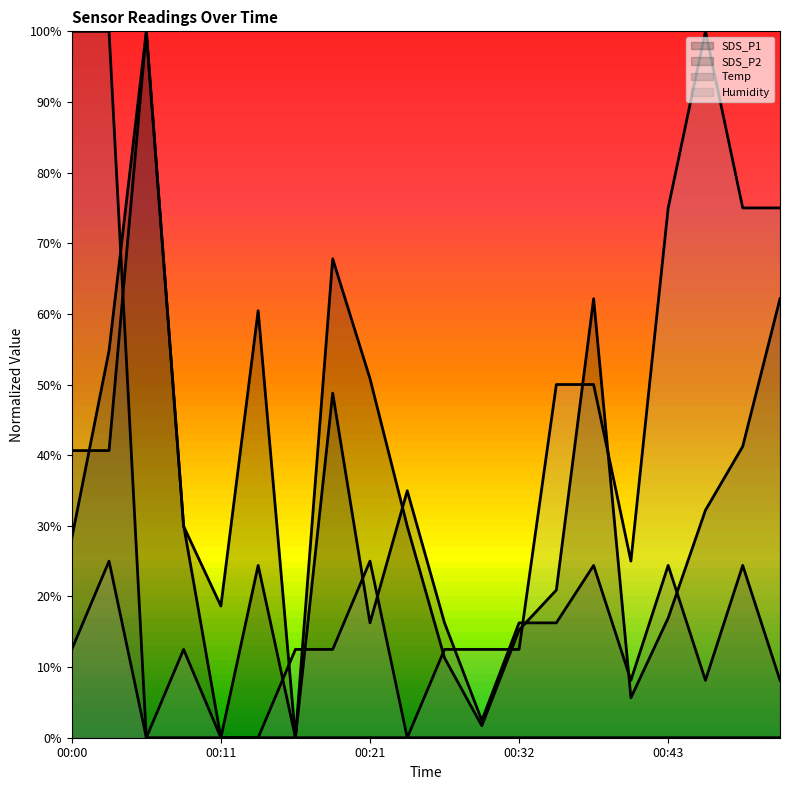

What is the value of the SDS_P1 point at the 14th from the left?

0.2